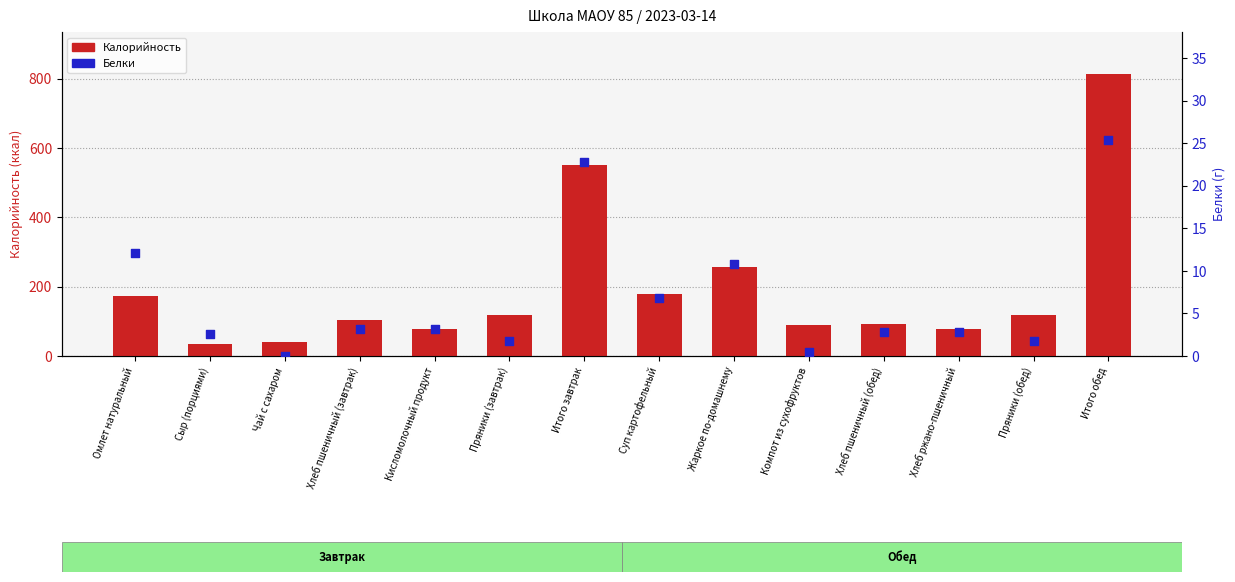

At how many categories does at least one series exceed 292?

2